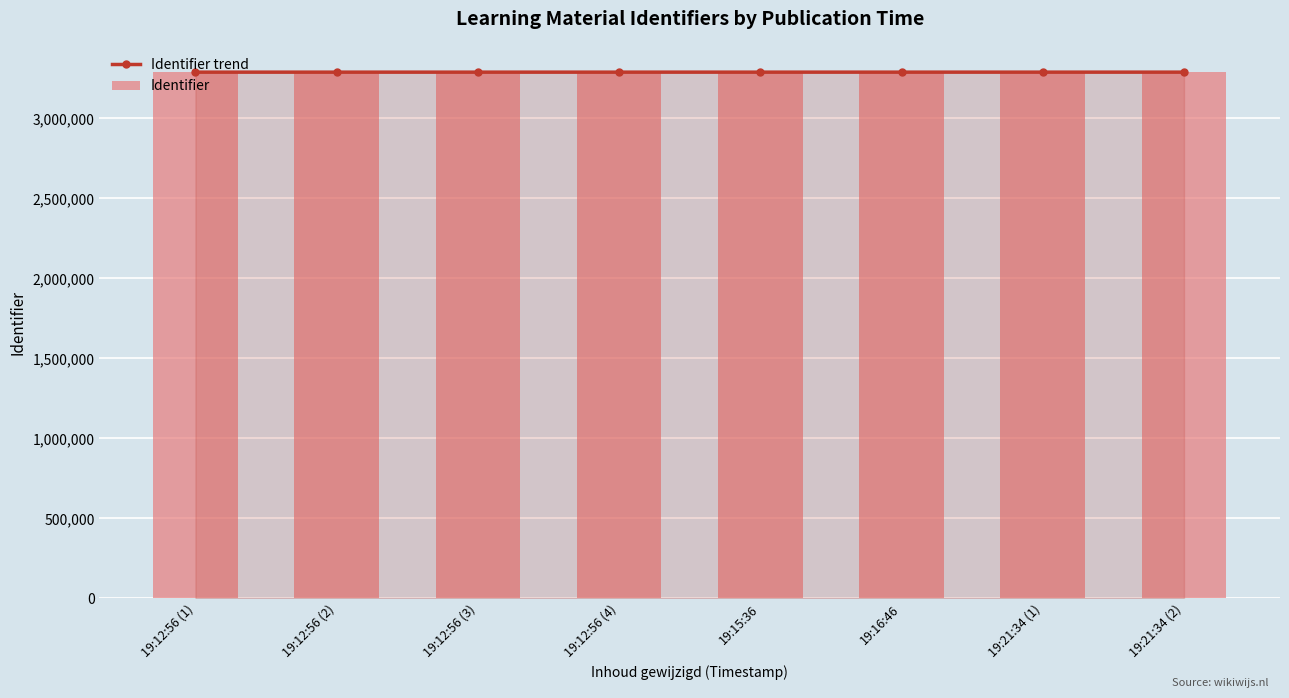

What is the label of the 3rd bar from the right?

19:16:46